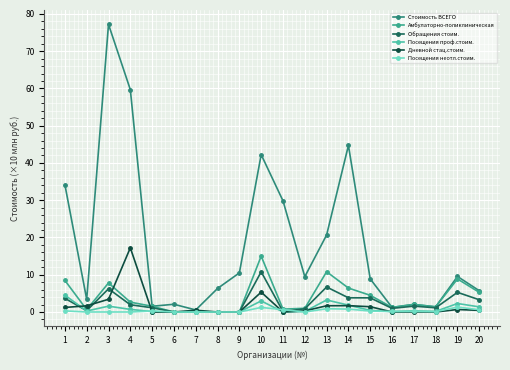

Rank the series by their maximum value, from lowest to highest.

Посещения неотл.стоим., Посещения проф.стоим., Обращения стоим., Амбулаторно-поликлиническая, Дневной стац.стоим., Стоимость ВСЕГО